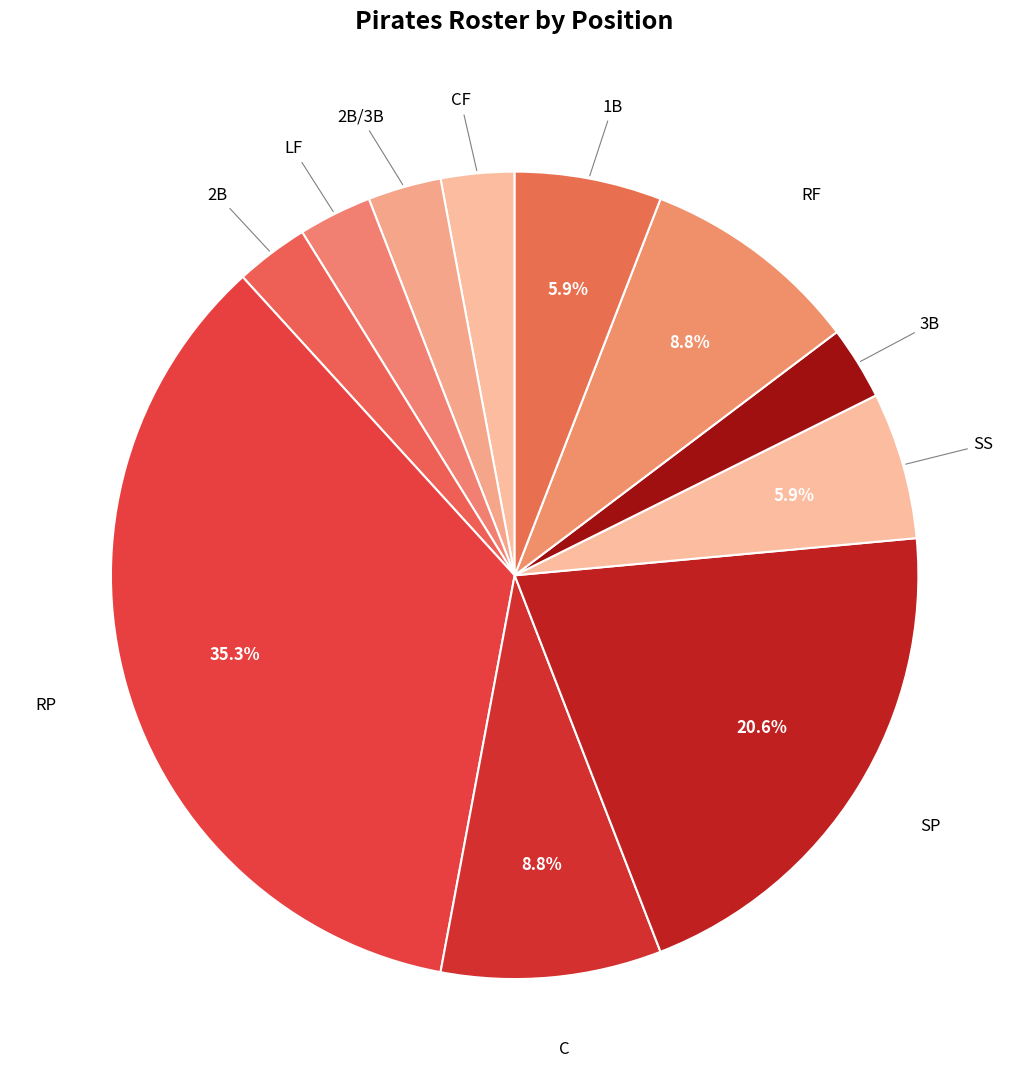

How many segments does this pie chart have?

11